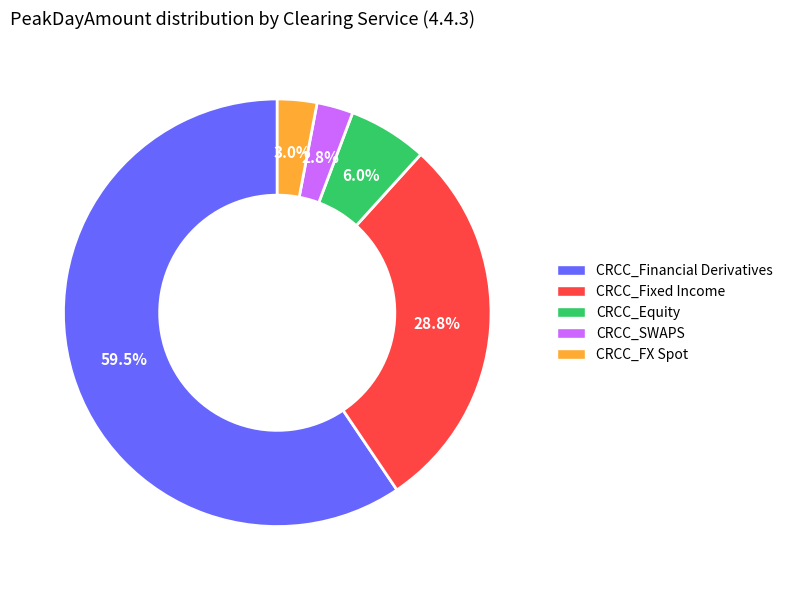

Which category has the biggest portion of the pie?

CRCC_Financial Derivatives